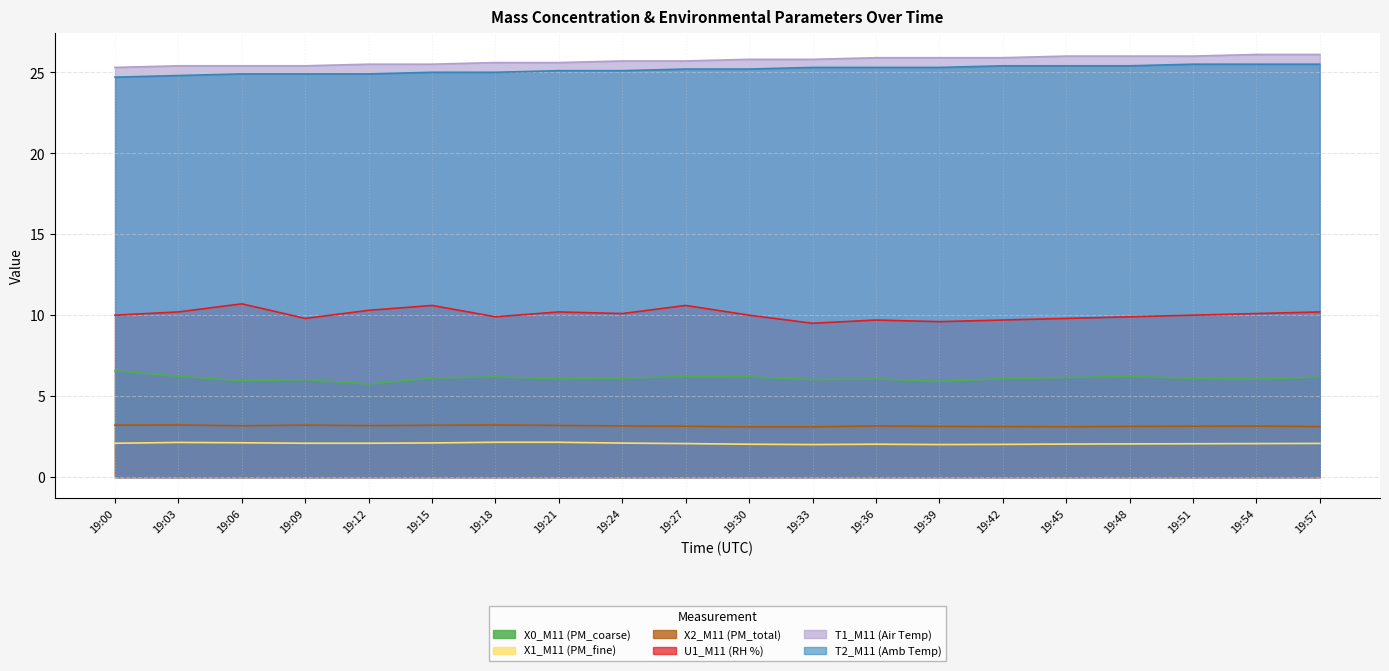

What is the maximum value shown in the chart?

26.1